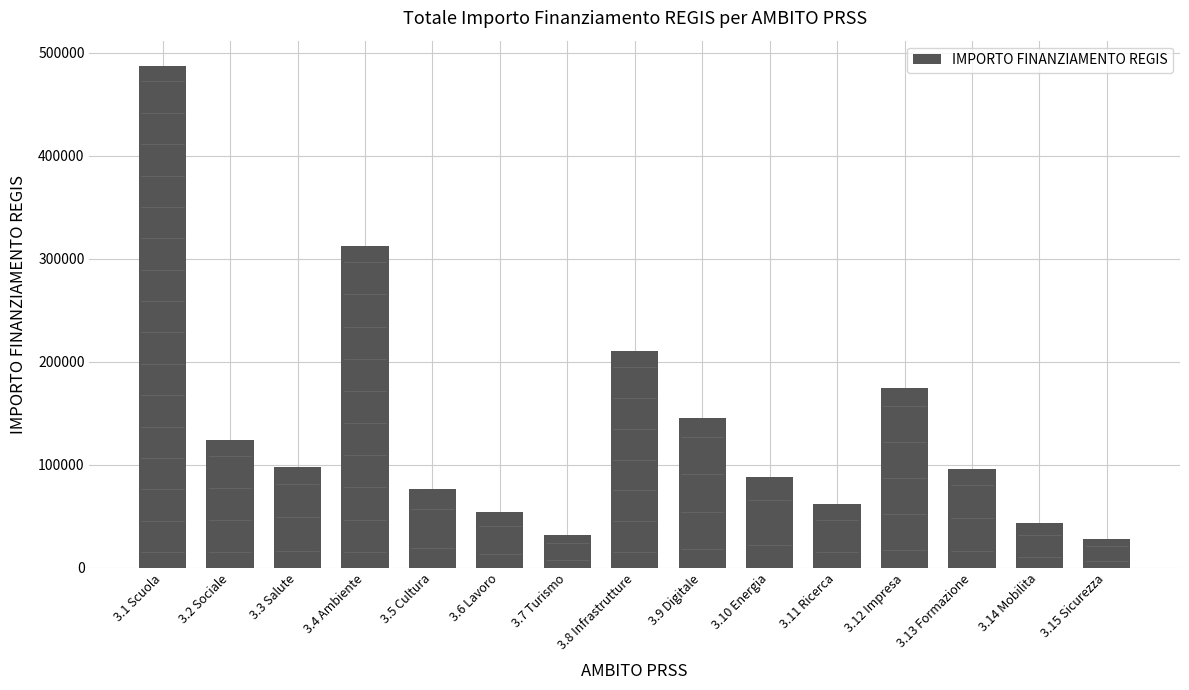

The value at 3.12 Impresa is 55672. True or false?

False